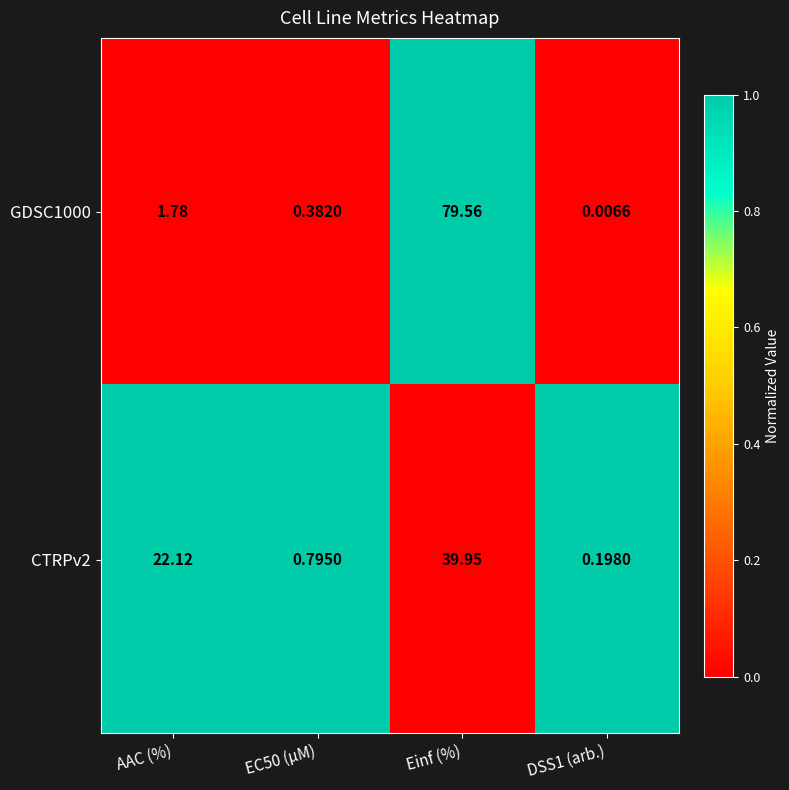

Where does the GDSC1000 series first go above 1?

AAC (%)